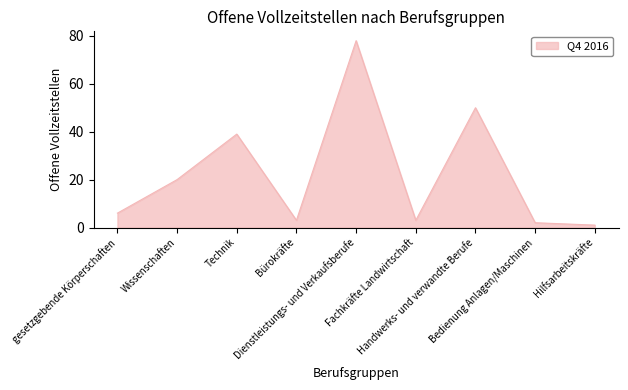

Does the chart have visible grid lines?

No